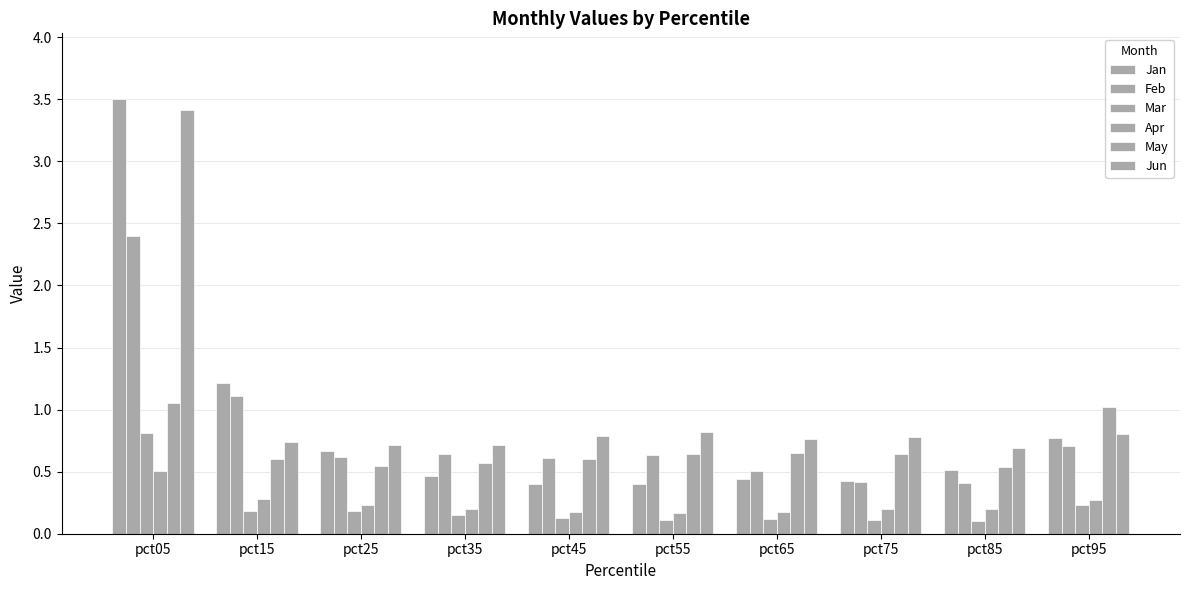

What is the minimum value for May?

0.5